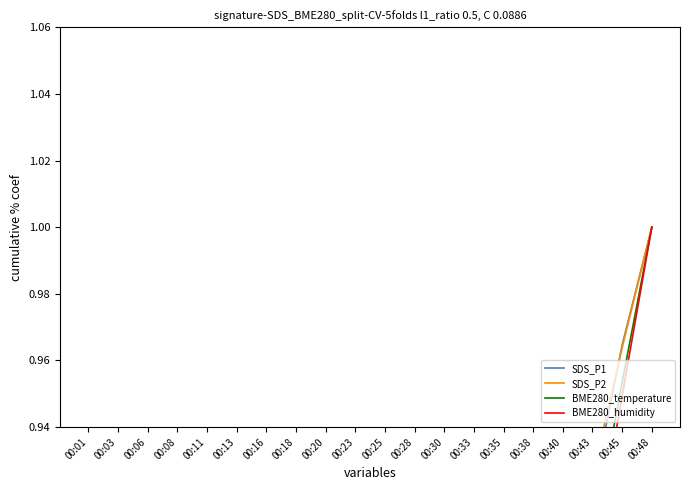

Which label corresponds to the largest value in the chart?

00:48